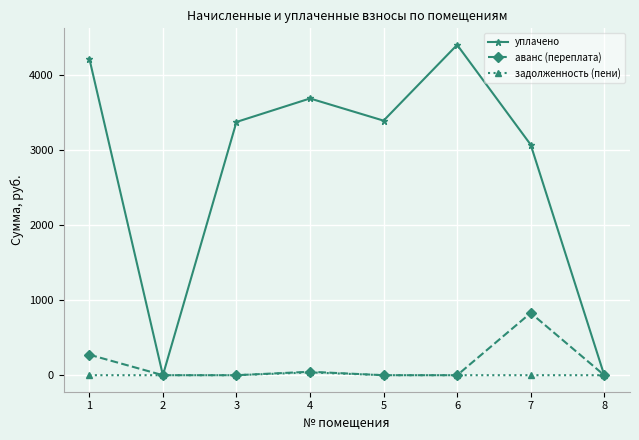

Is the value of задолженность (пени) at 5 greater than the value of аванс (переплата) at 7?

No